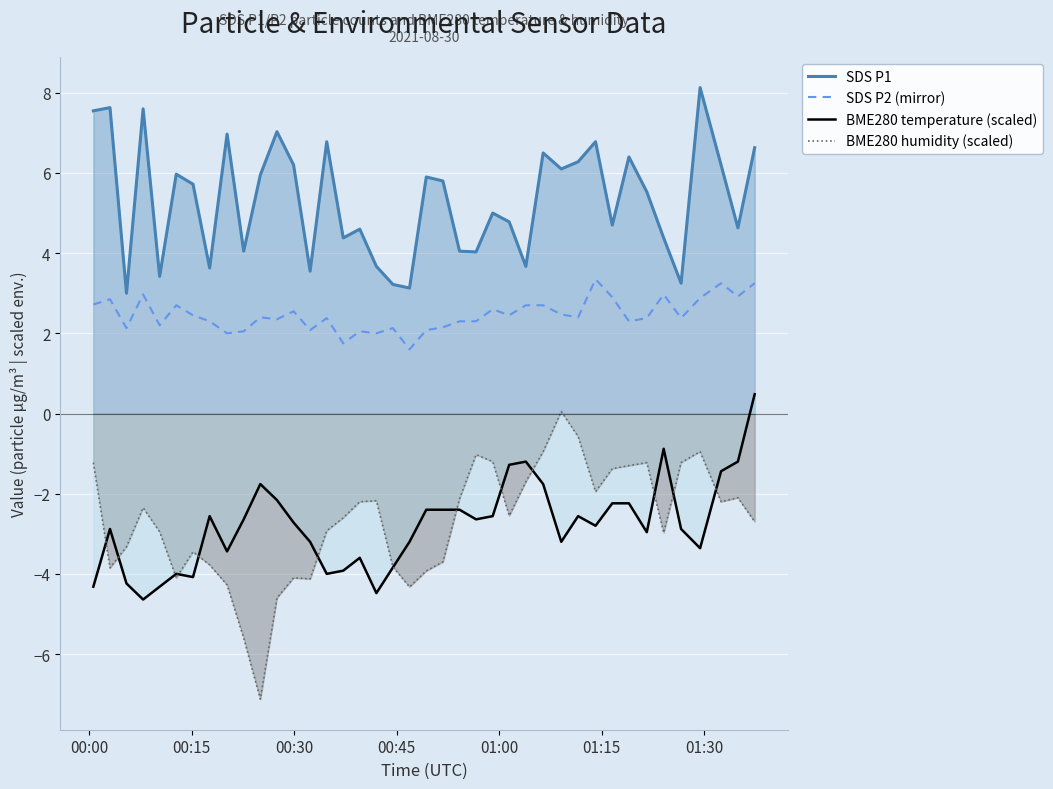

At how many categories does at least one series exceed 3?

39